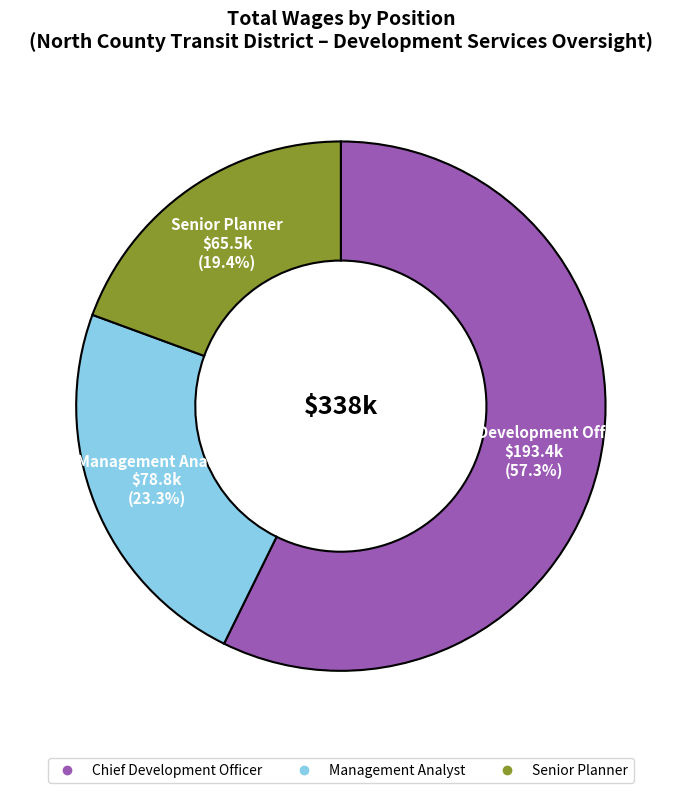

True or false: Senior Planner accounts for 19% of the total.

True